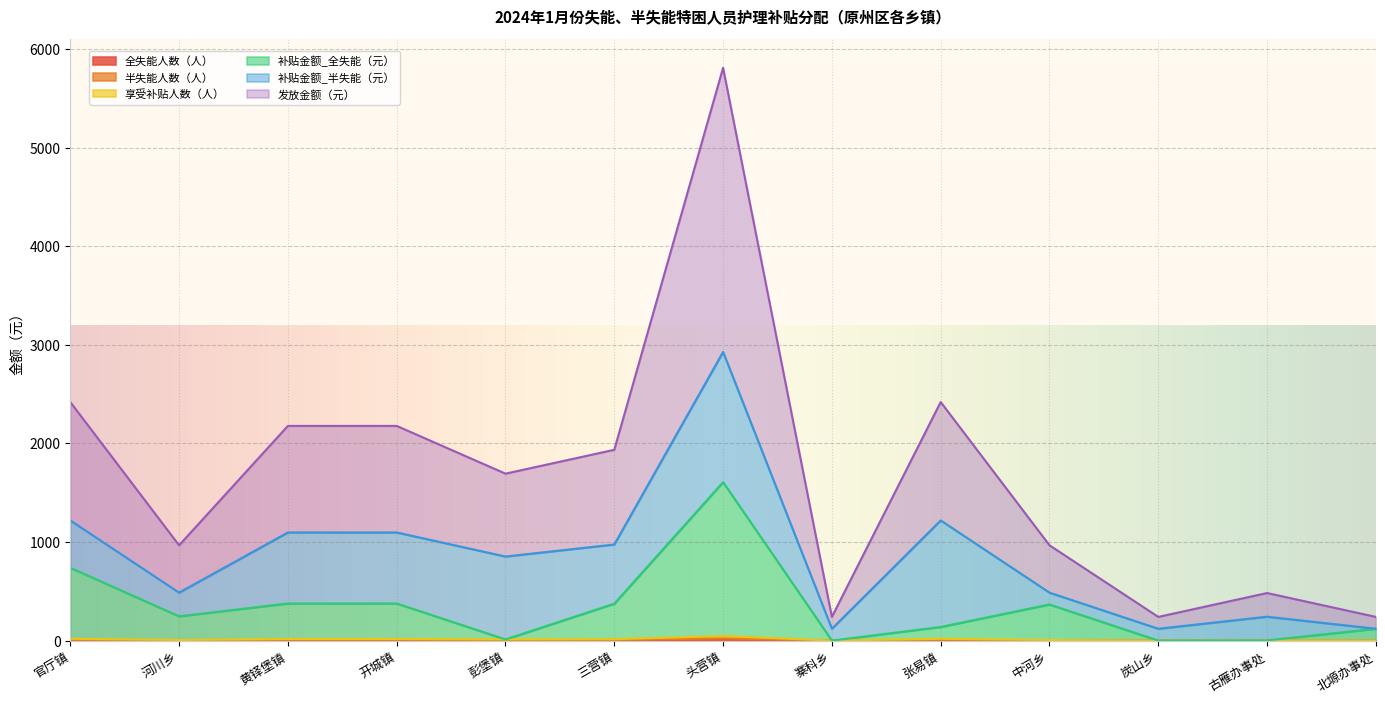

At which category is the sum across all series the highest?

头营镇